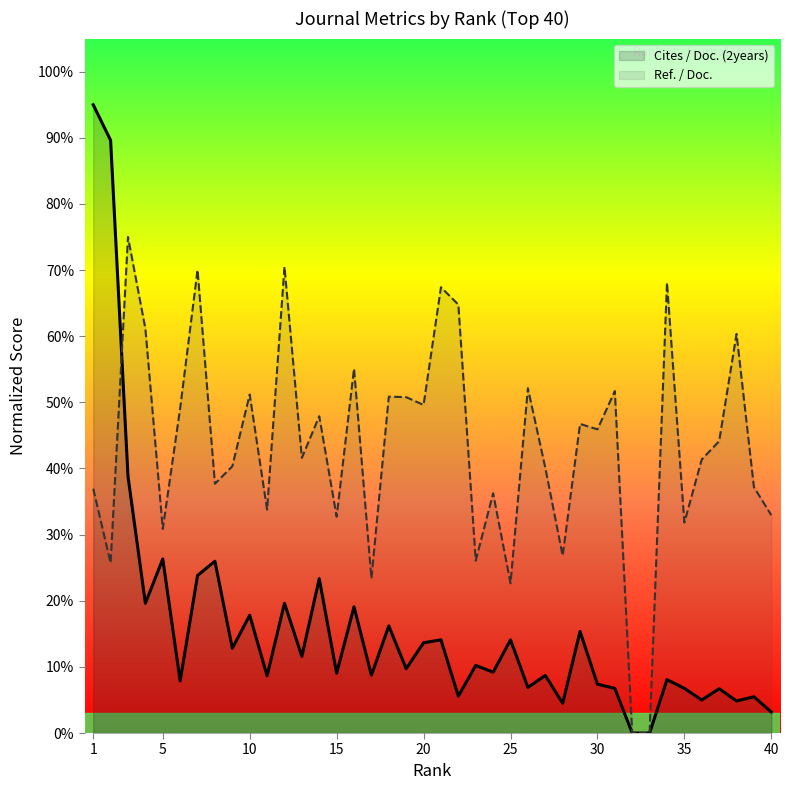

What is the maximum value for Cites / Doc. (2years)?

95.0